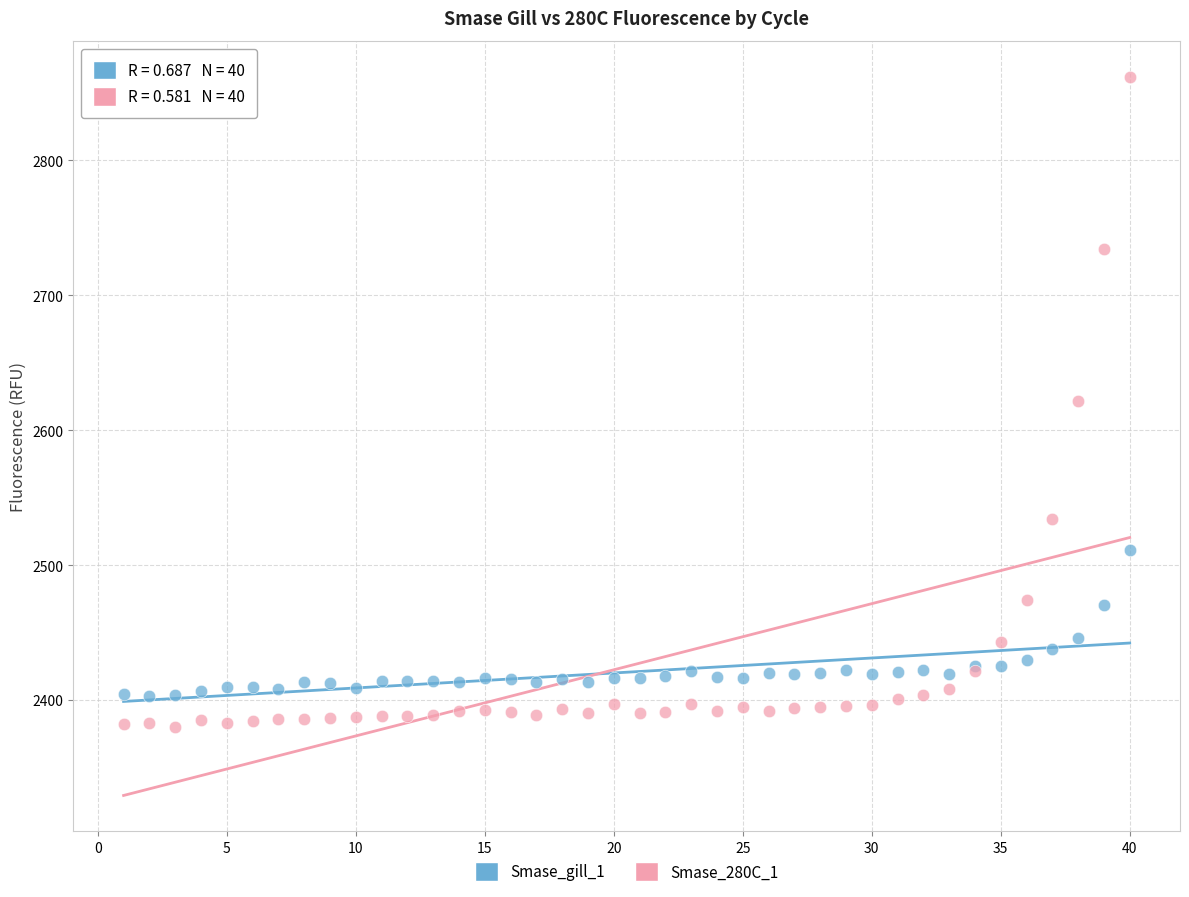

What are all the series names shown in the legend?

Smase_gill_1, Smase_280C_1